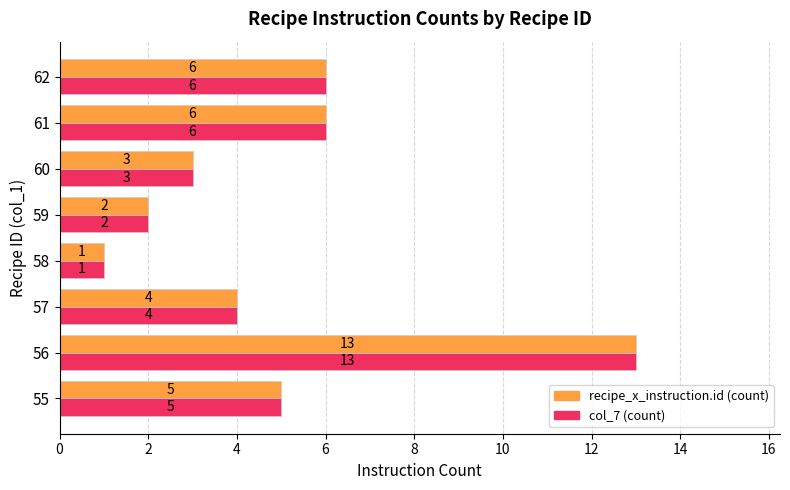

What is the total value across all series at 60?

6